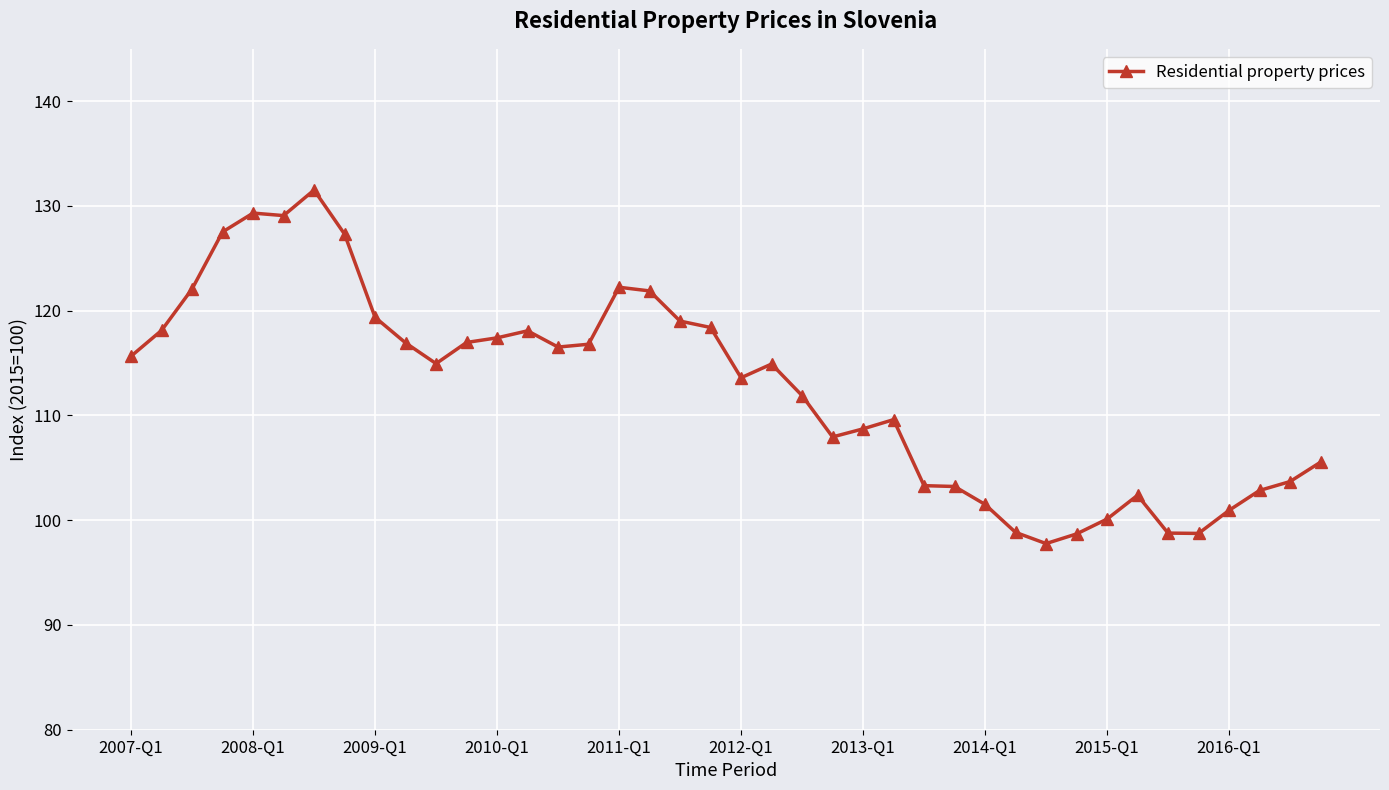

What is the average value?

112.6